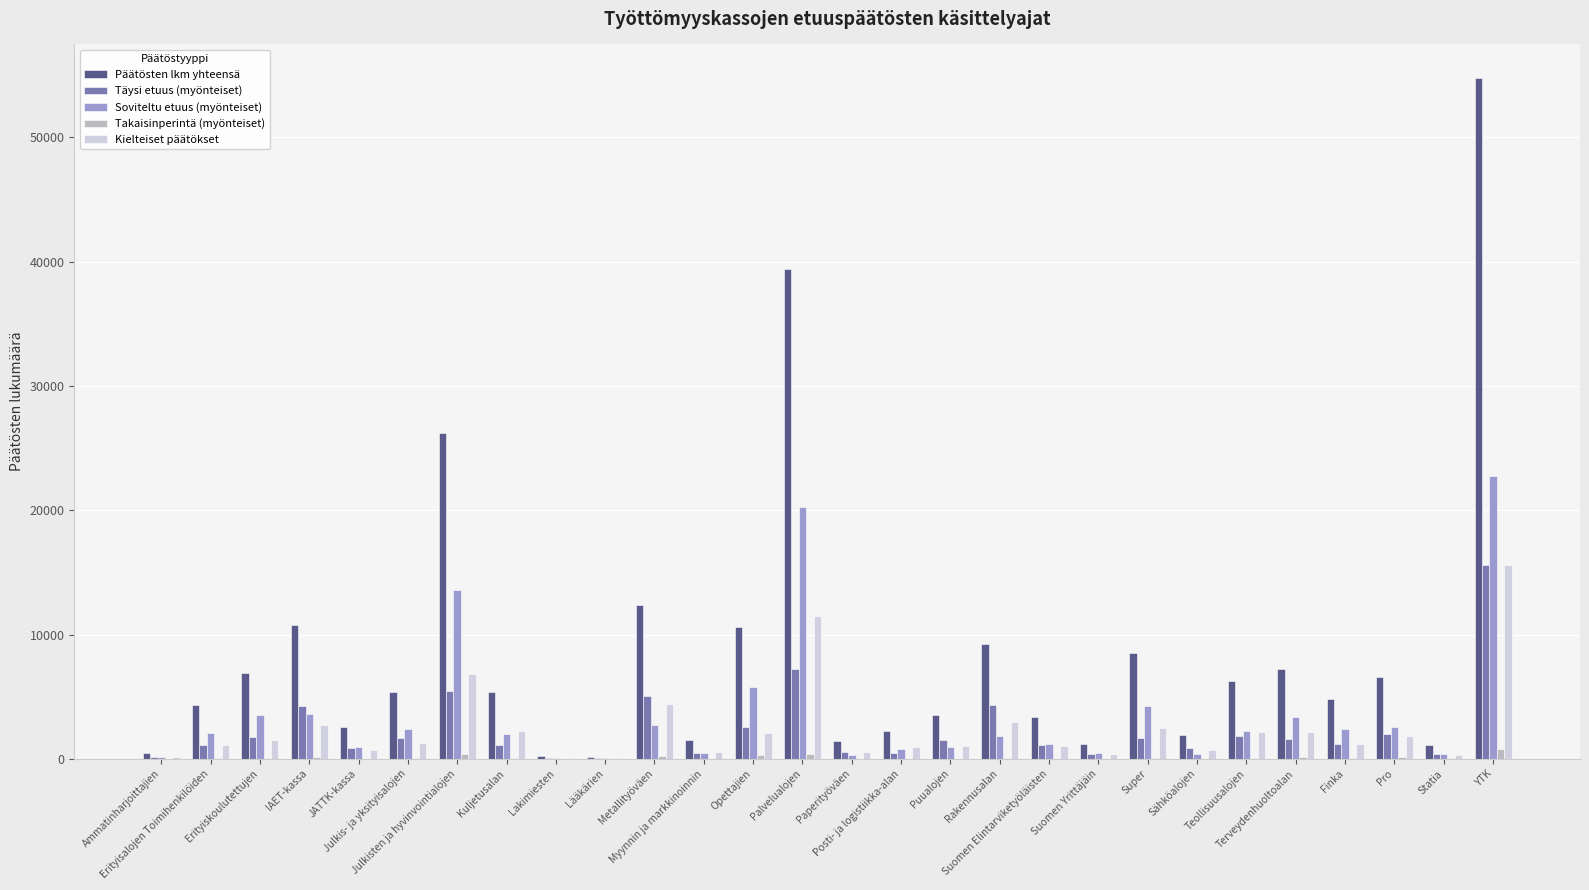

What is the highest value of the Kielteiset päätökset series?

15572